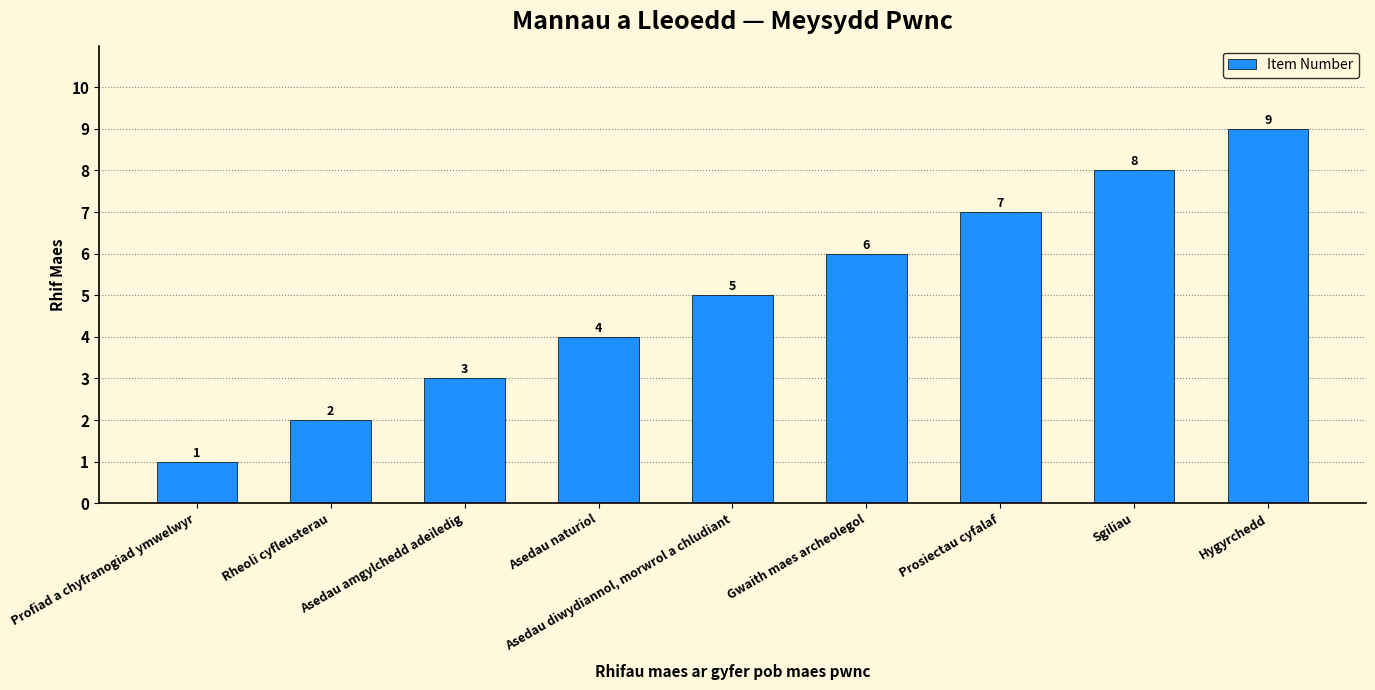

The chart shows a value of 12 at Prosiectau cyfalaf. True or false?

False